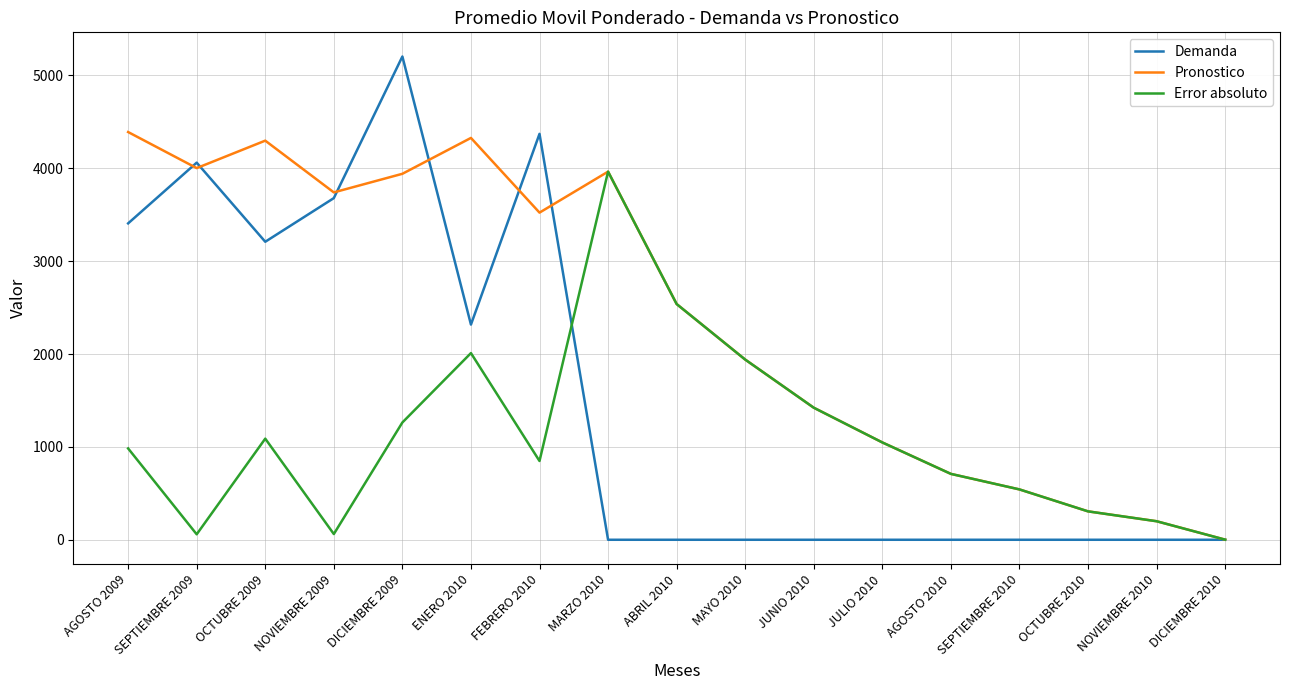

Where is Demanda nearest to the value 2602?

ENERO 2010